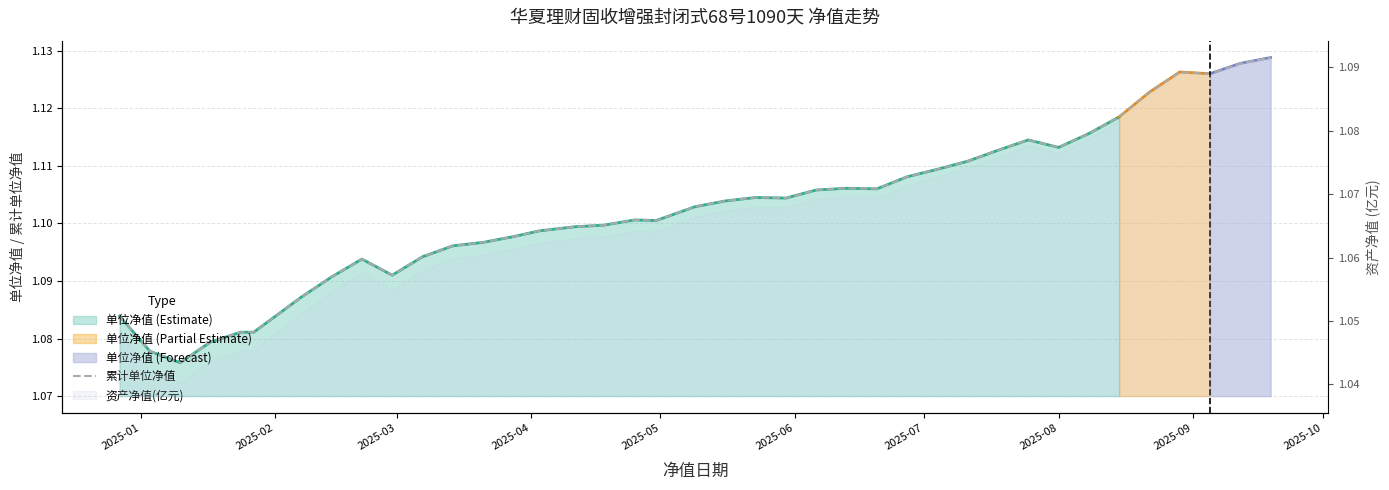

Is it true that the value at 2025-07 is 1.1?

True